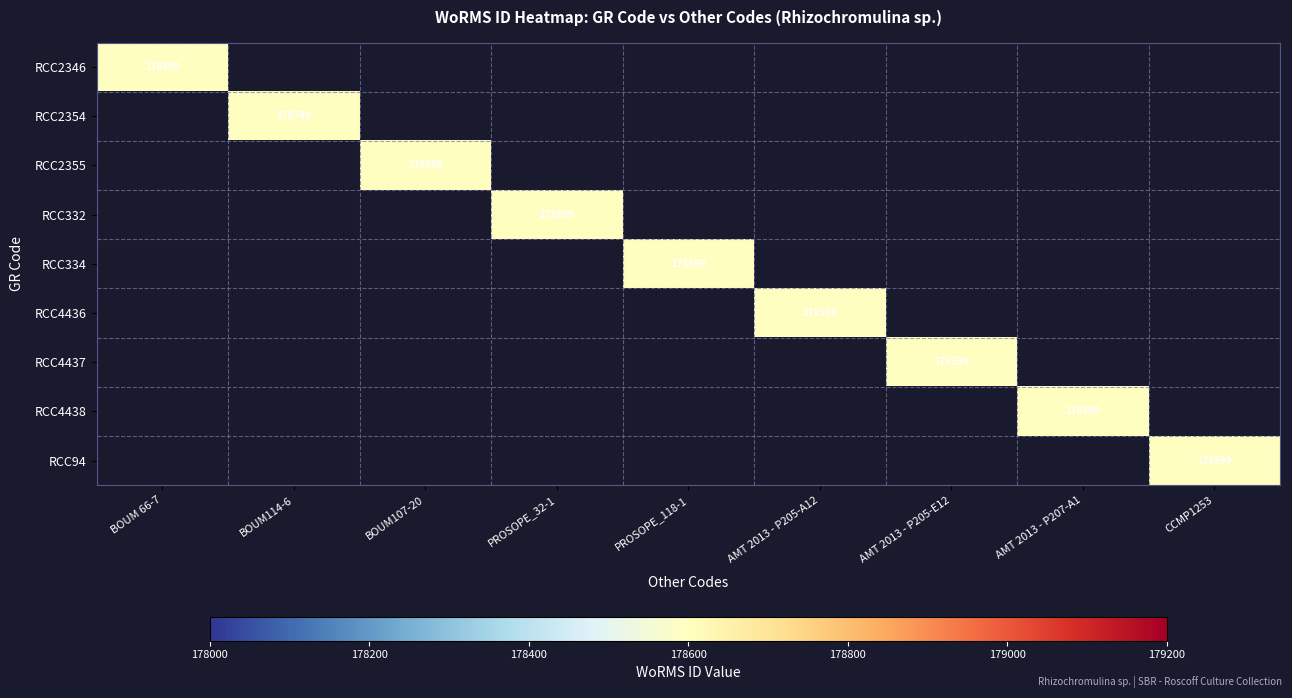

The RCC2355 series shows 56480 at BOUM107-20. True or false?

False